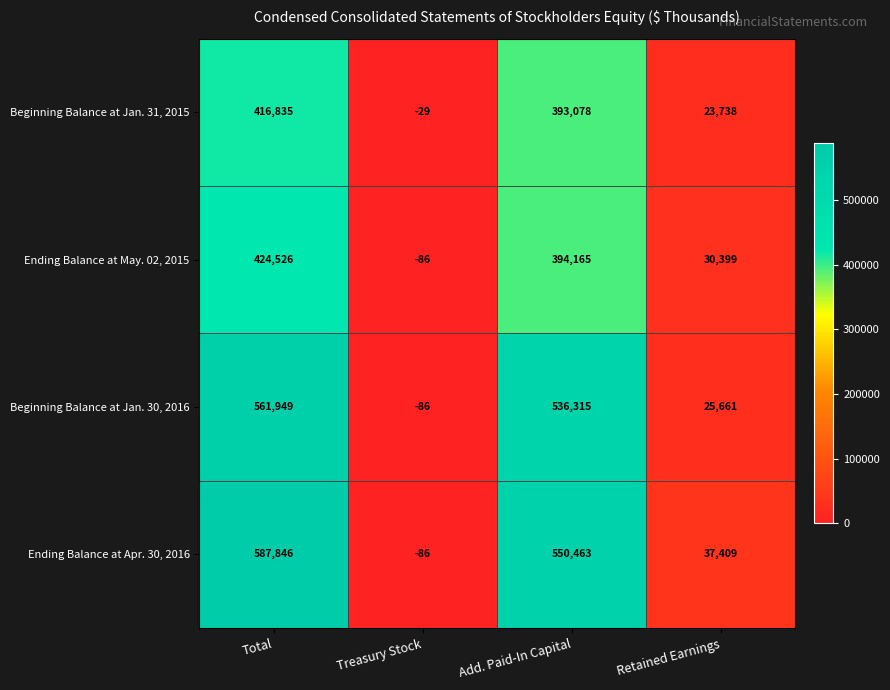

Which series changed the most between Treasury Stock and Add. Paid-In Capital?

Ending Balance at Apr. 30, 2016